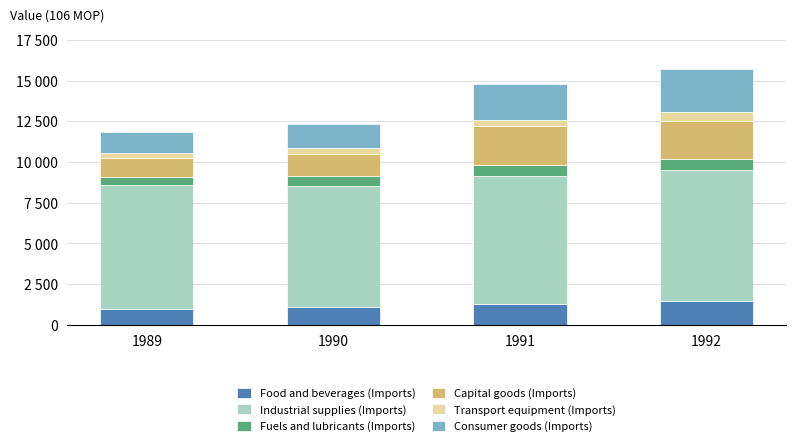

Are the bars horizontal?

No